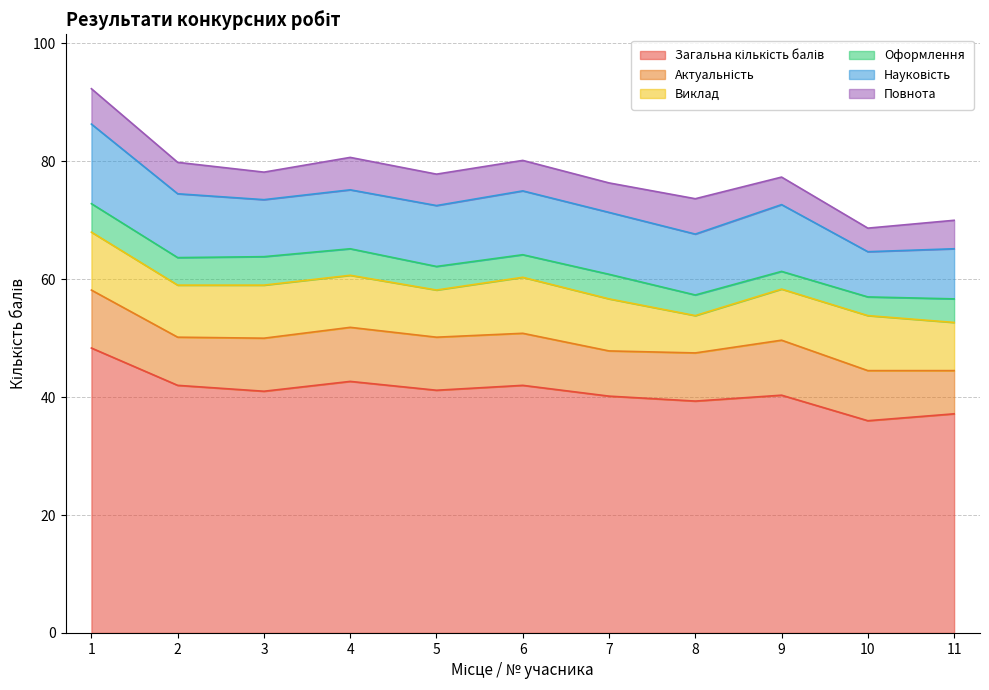

Between 5 and 4, which is larger?

4